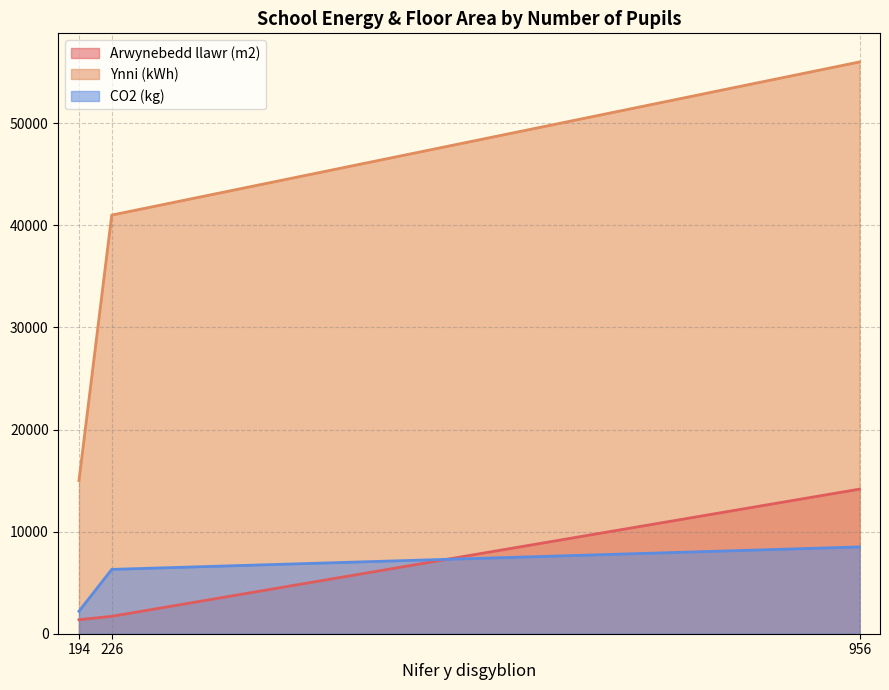

What is the difference between the maximum and minimum values in the CO2 (kg) series?

6300